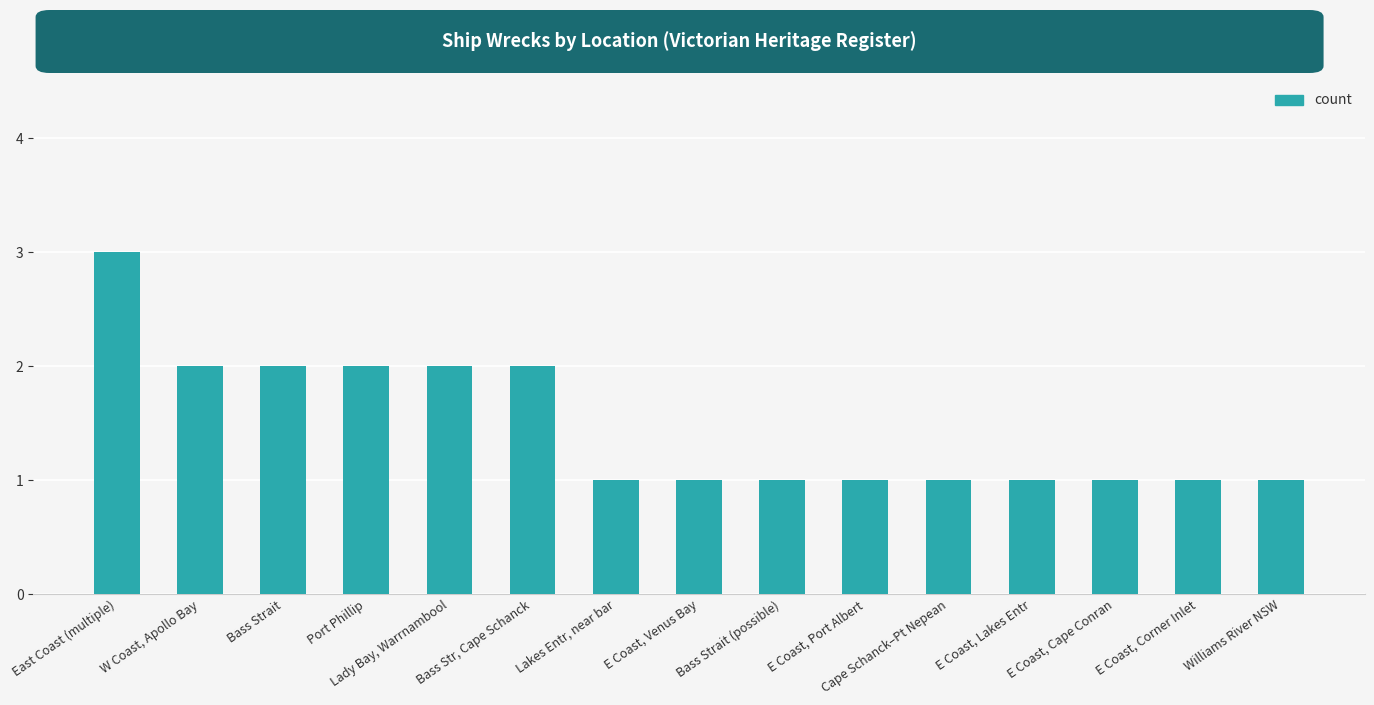

What is the label of the 1st bar from the right?

Williams River NSW